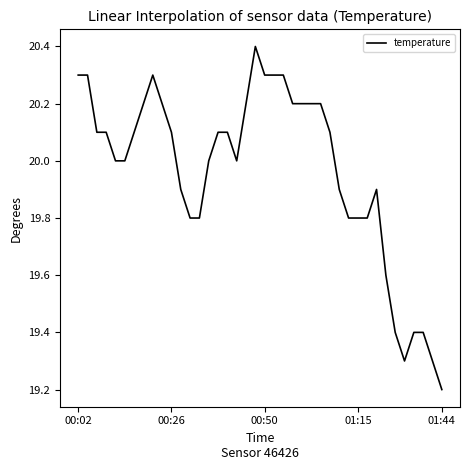

What is the sum of all values?

798.6